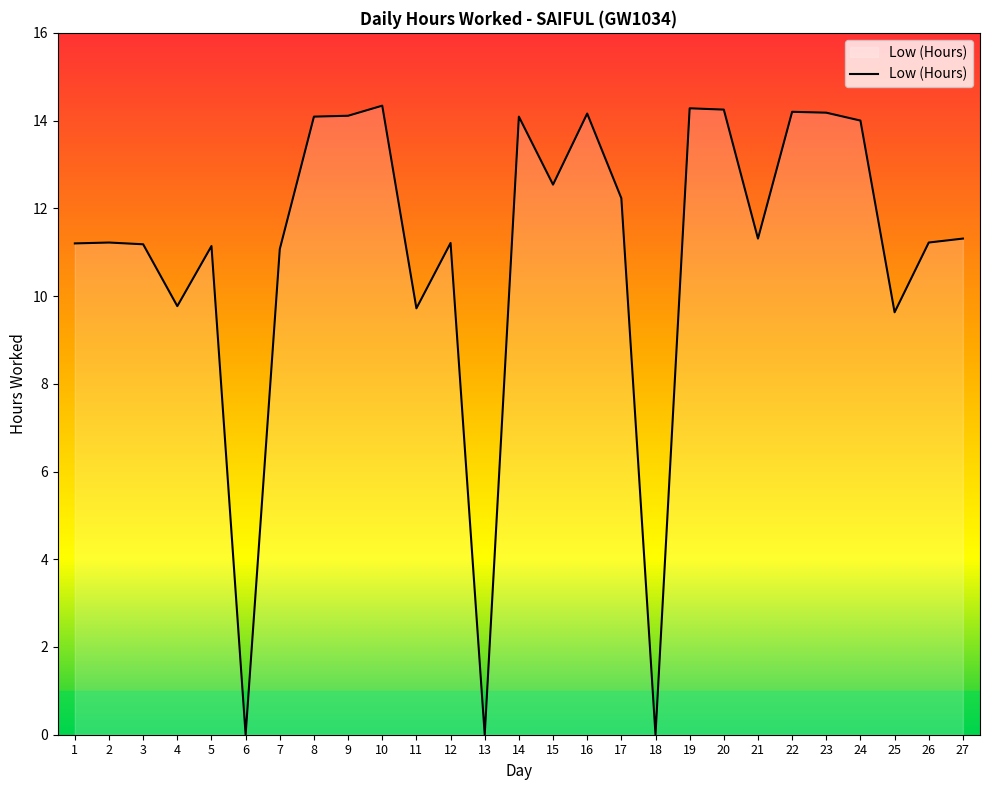

The value at 19 is 14.3. True or false?

True